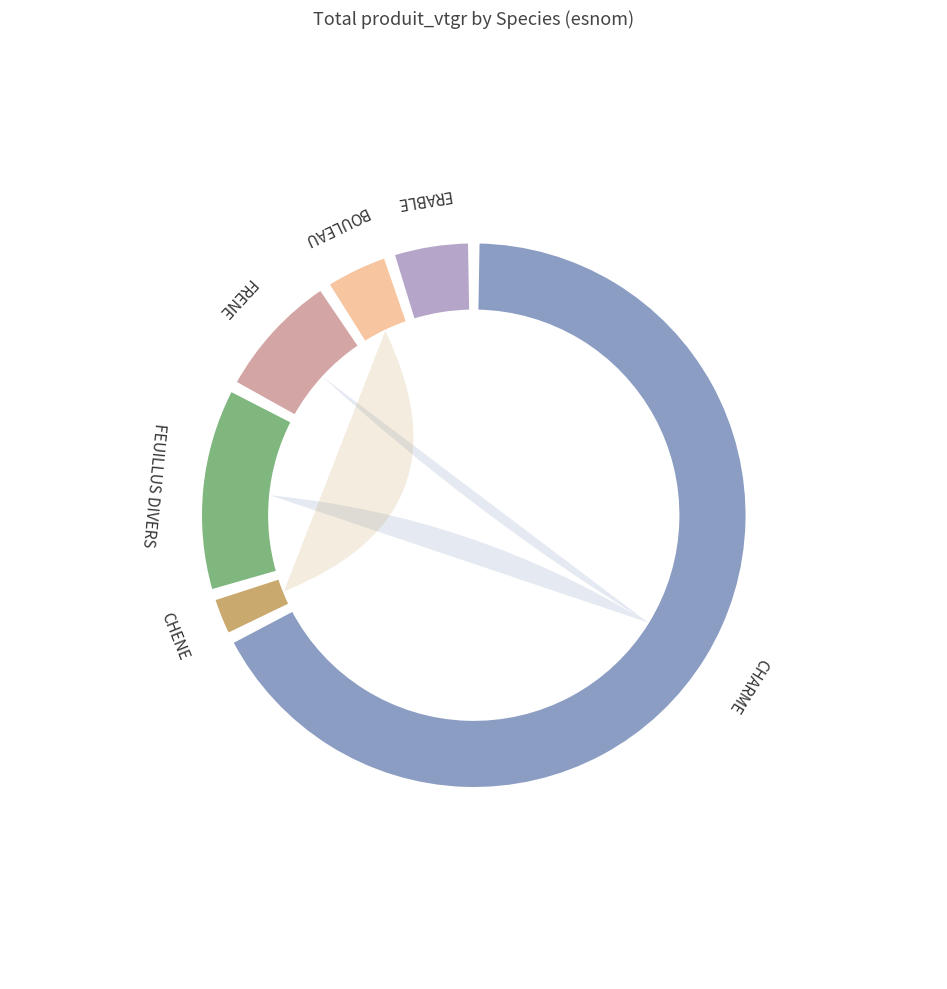

To the nearest percent, what is the combined percentage of BOULEAU and FEUILLUS DIVERS?

17%